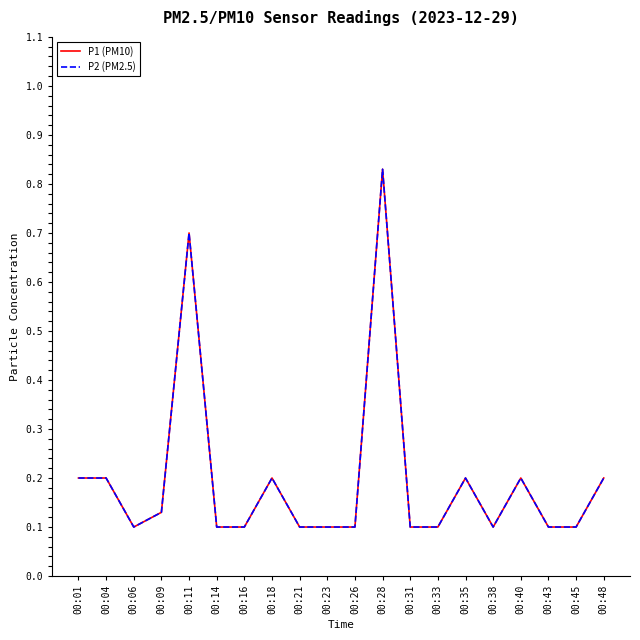

Does the chart have visible grid lines?

No